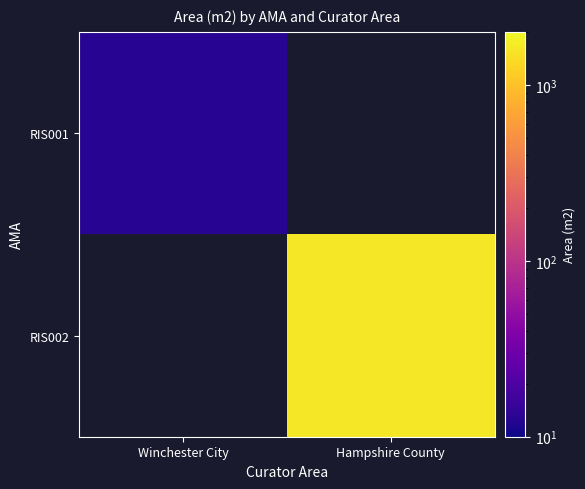

Which label corresponds to the smallest value in the chart?

Winchester City